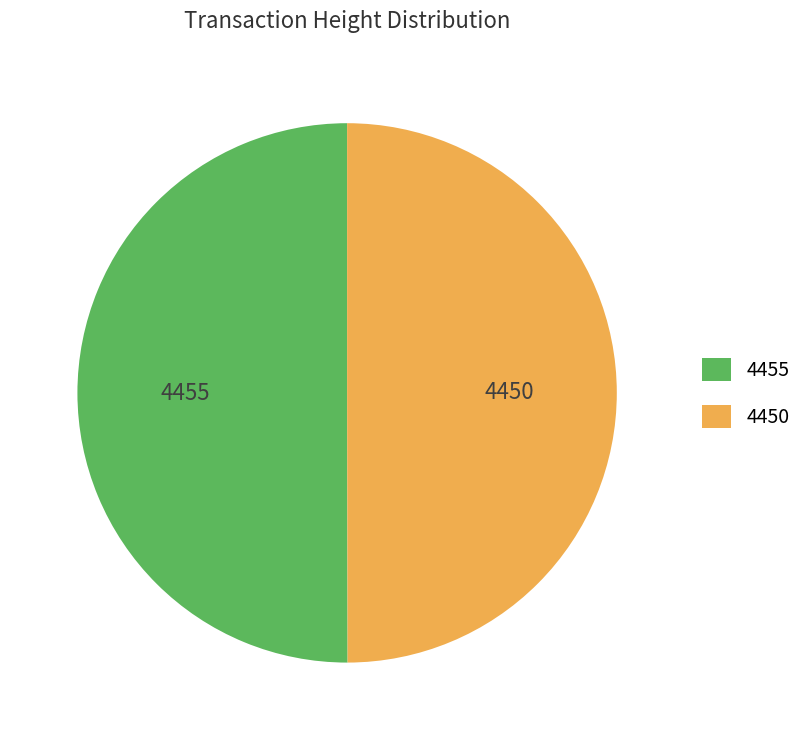

Is it true that 4450 is 50% of the pie?

True